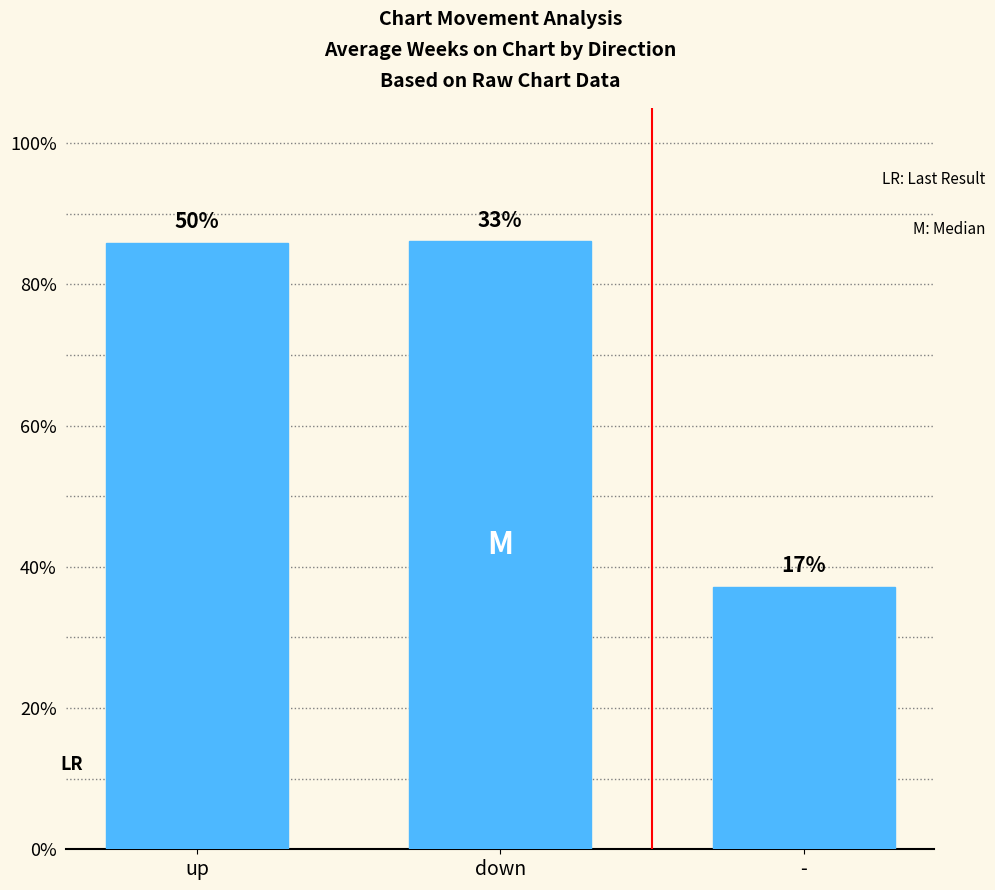

Does the chart contain any negative values?

No